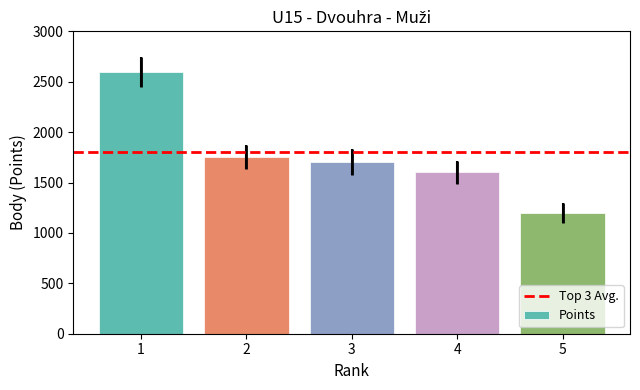

Between 4 and 3, which is larger?

3